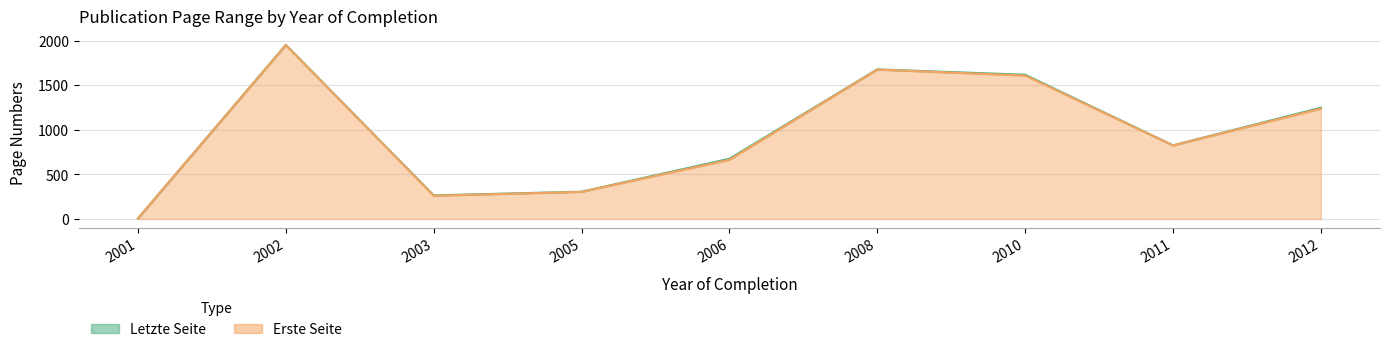

Between 2001 and 2003, which series saw the biggest shift?

Letzte Seite